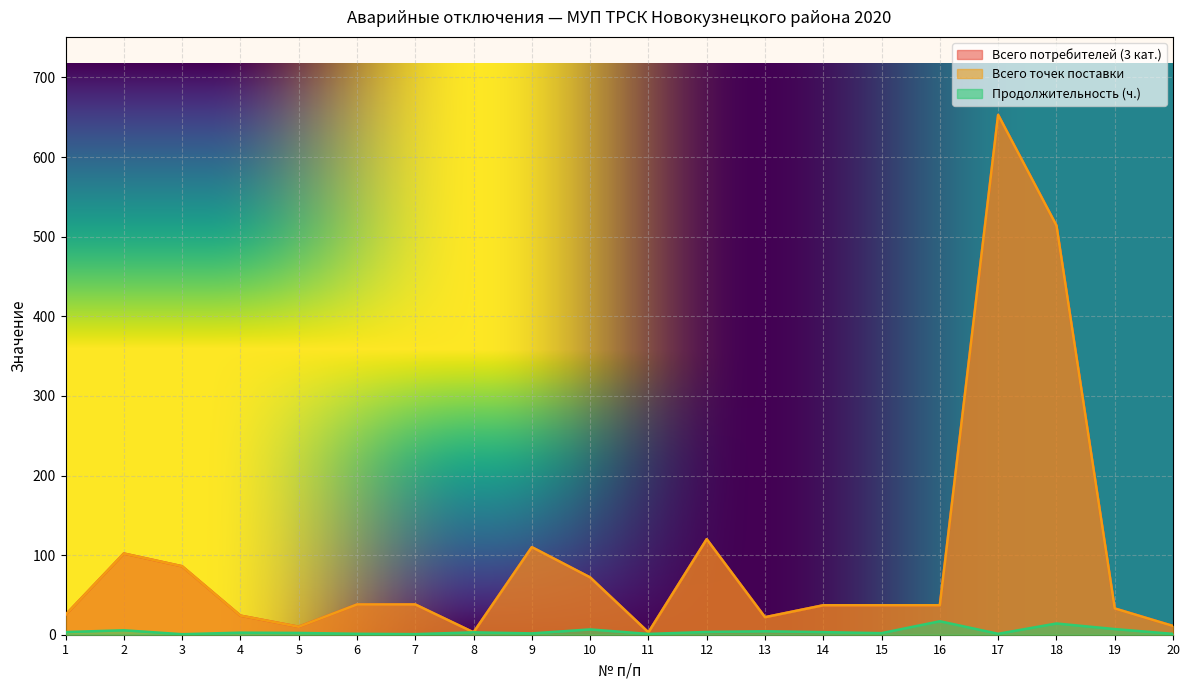

At which label does Всего точек поставки reach its peak?

17